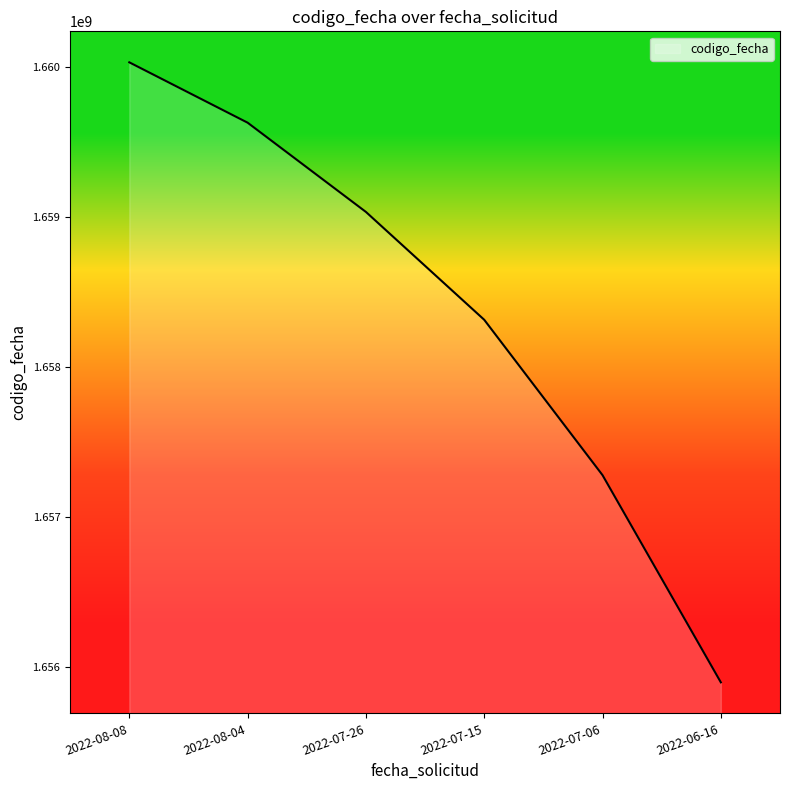

How many series are shown in this chart?

1